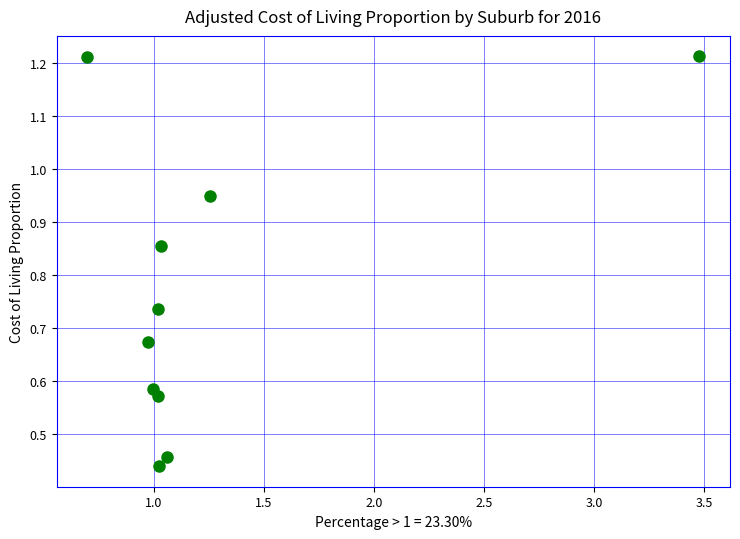

What is the range of X values (max minus min)?

2.8